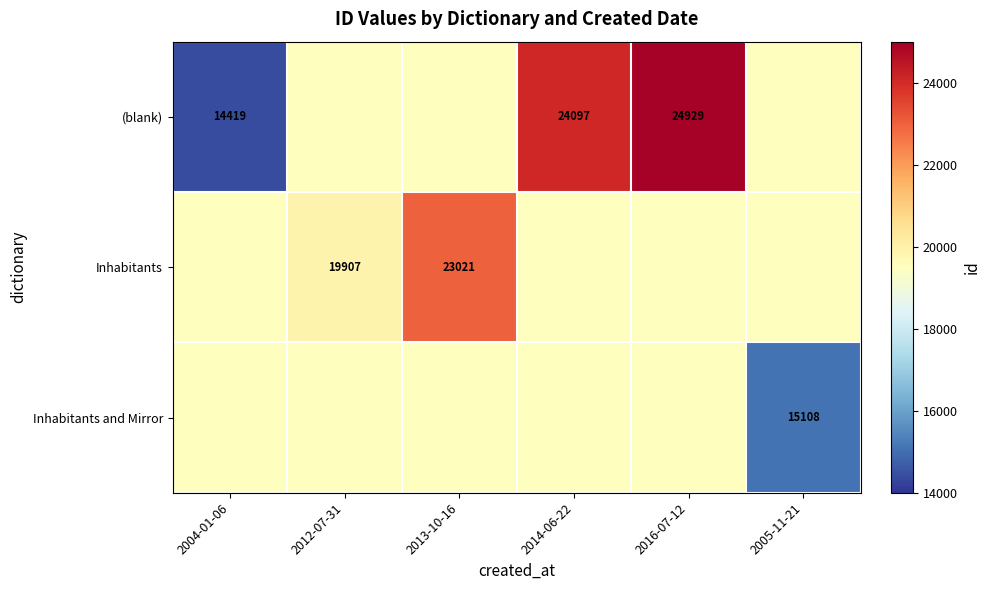

Is it true that (blank) equals 24097 at 2014-06-22?

True